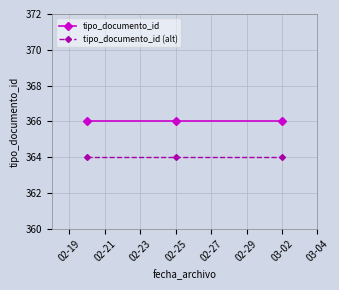

How many series are shown in this chart?

2